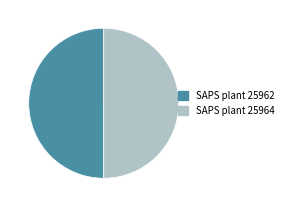

Is it true that SAPS plant 25964 is 43% of the pie?

False